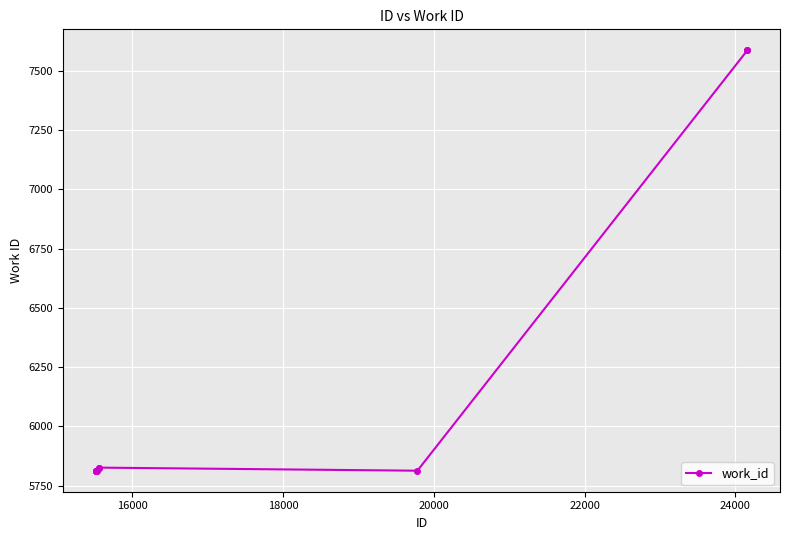

What is the value of the 10th point from the left?

7587